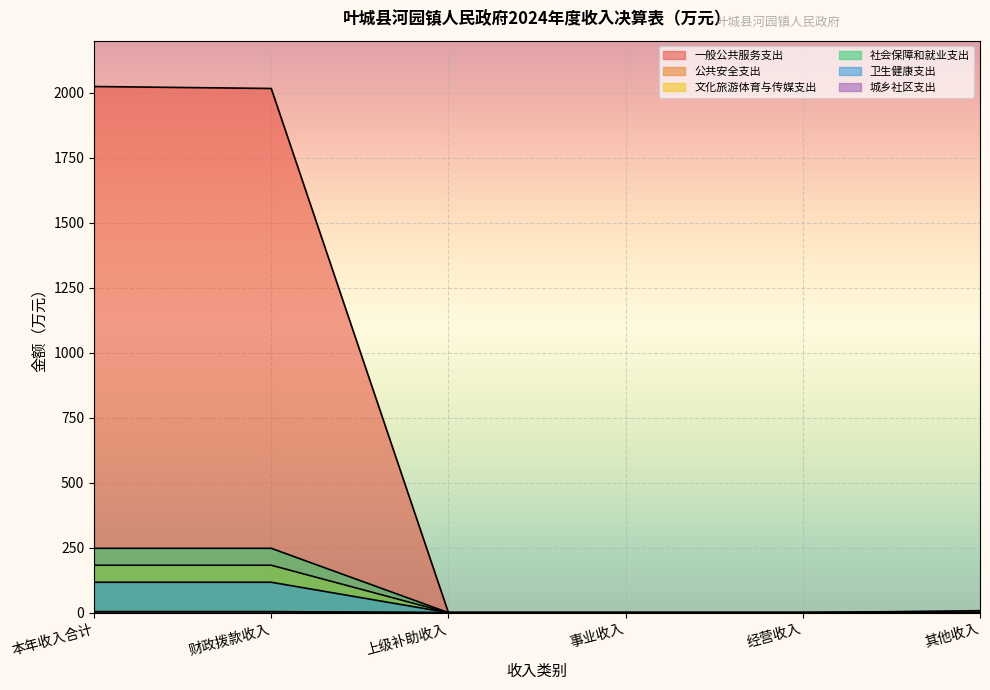

Reading left to right, list all the values displayed in this chart.

一般公共服务支出: 本年收入合计=2023.7	财政拨款收入=2016.2	上级补助收入=0.0	事业收入=0.0	经营收入=0.0	其他收入=7.5
公共安全支出: 本年收入合计=4.0	财政拨款收入=4.0	上级补助收入=0.0	事业收入=0.0	经营收入=0.0	其他收入=0.0
文化旅游体育与传媒支出: 本年收入合计=182.4	财政拨款收入=182.4	上级补助收入=0.0	事业收入=0.0	经营收入=0.0	其他收入=0.0
社会保障和就业支出: 本年收入合计=247.4	财政拨款收入=247.4	上级补助收入=0.0	事业收入=0.0	经营收入=0.0	其他收入=0.0
卫生健康支出: 本年收入合计=117.0	财政拨款收入=117.0	上级补助收入=0.0	事业收入=0.0	经营收入=0.0	其他收入=0.0
城乡社区支出: 本年收入合计=3.2	财政拨款收入=3.2	上级补助收入=0.0	事业收入=0.0	经营收入=0.0	其他收入=0.0